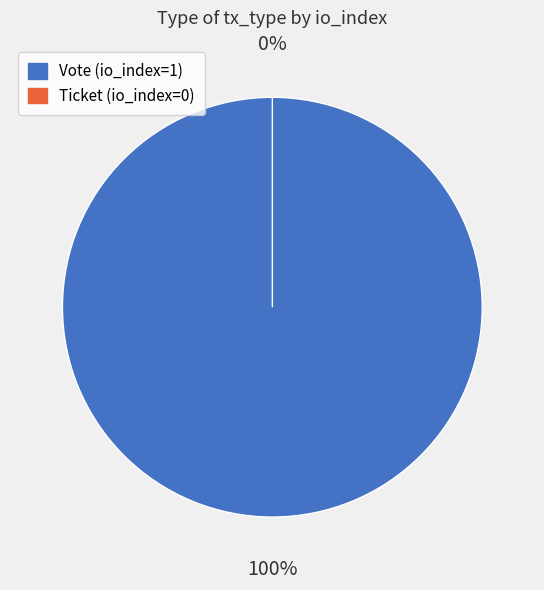

To the nearest percent, what is the average slice percentage?

50%